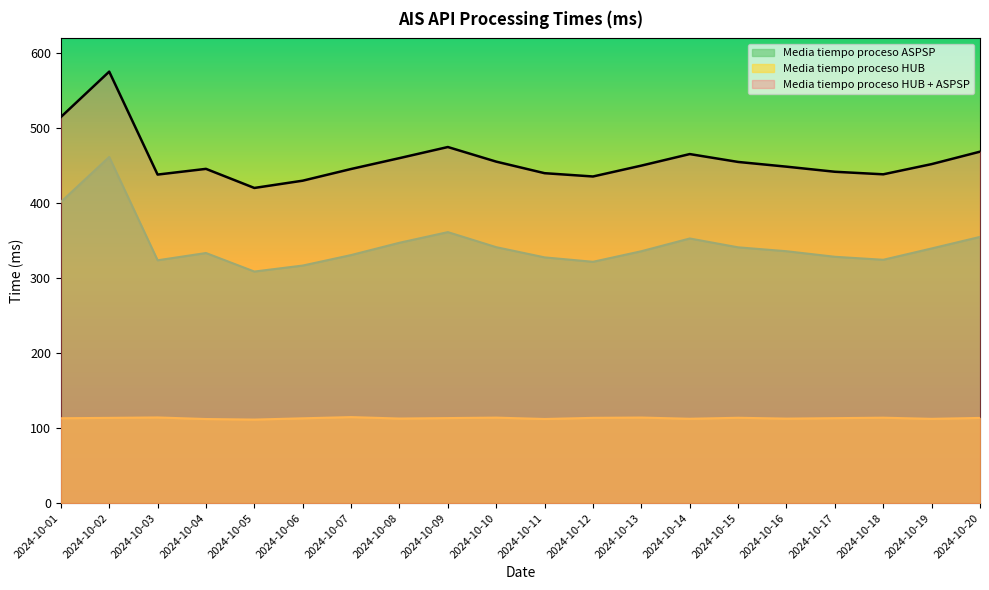

Which series has the largest total across all categories?

Media tiempo proceso HUB + ASPSP